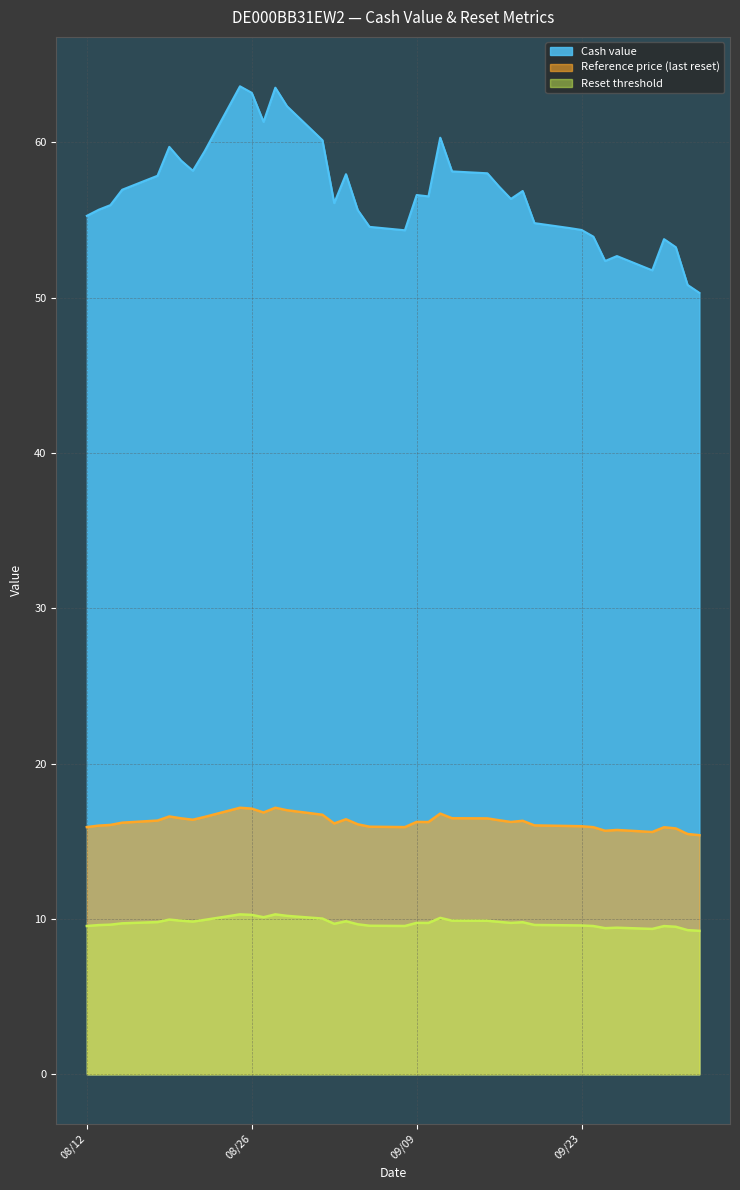

Read the Reset threshold value at 2025-10-01.

9.5